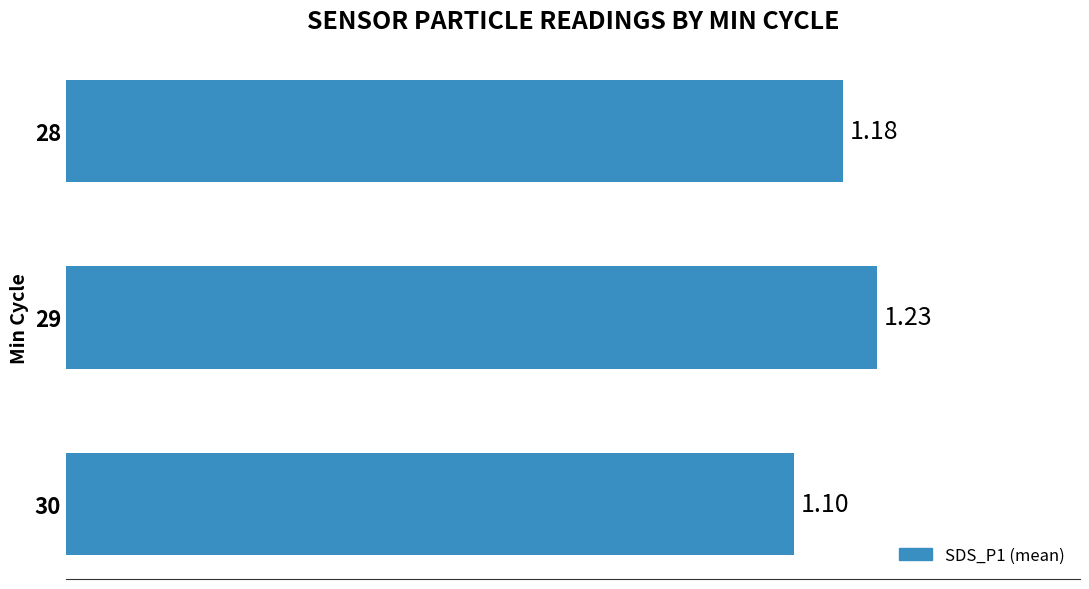

What is the sum of the values at 28 and 30?

2.3